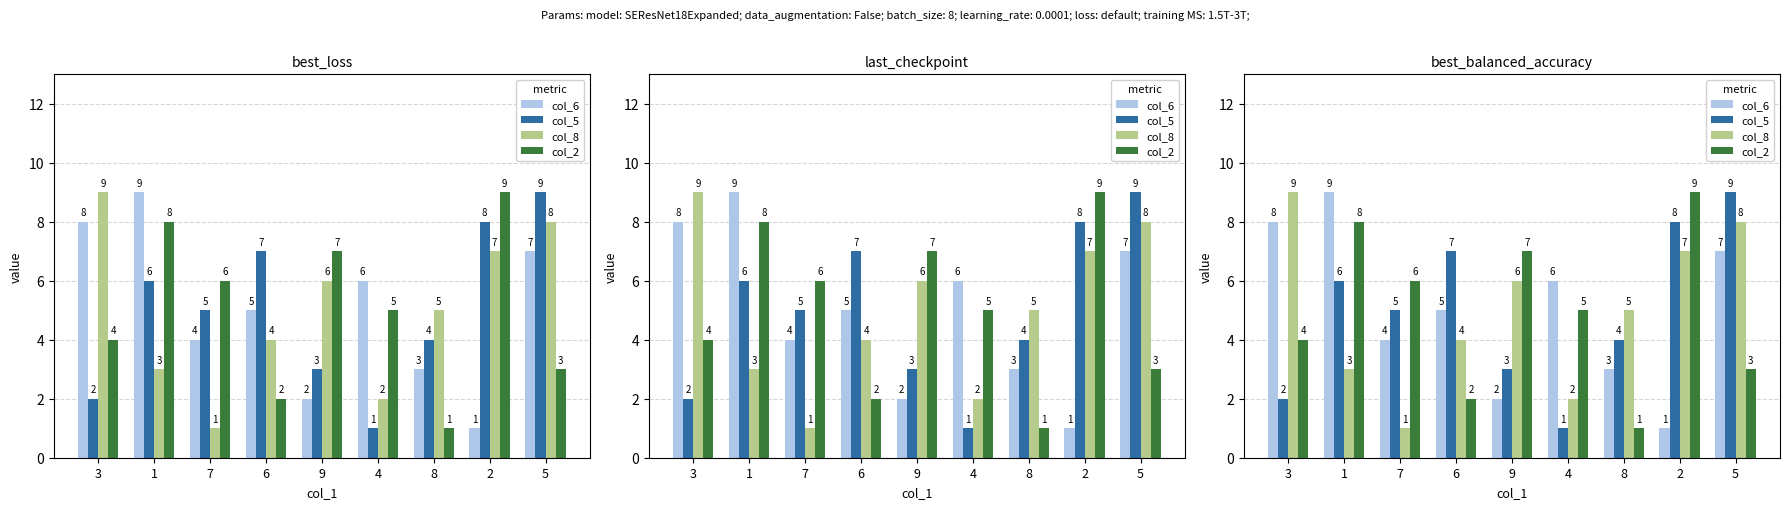

Is it true that col_5 equals 2 at 9?

False